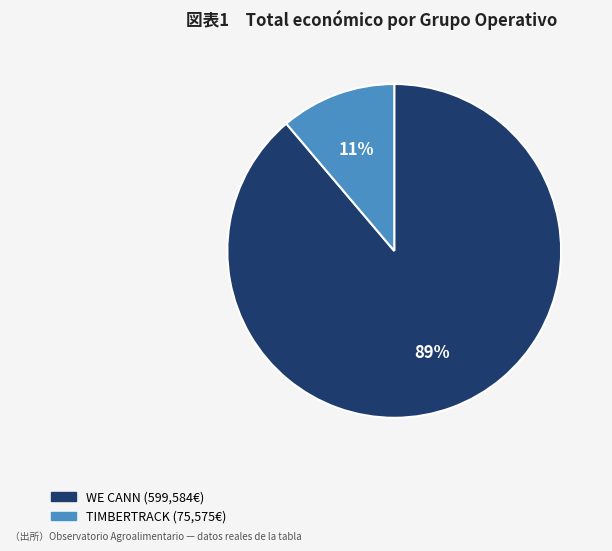

To the nearest percent, what is the average slice percentage?

50%